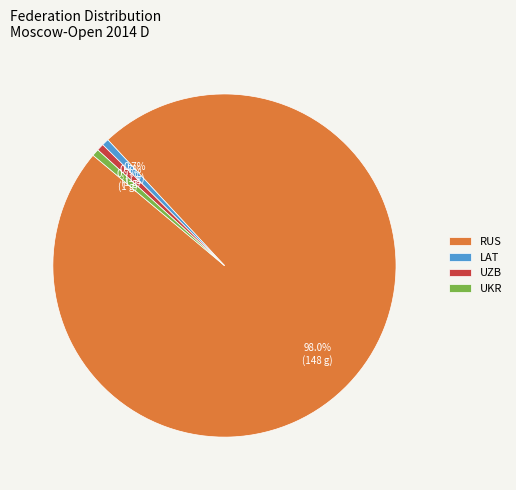

How many segments does this pie chart have?

4